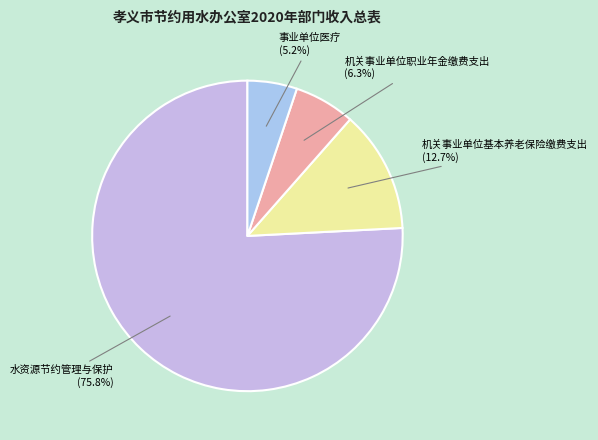

What percentage is the 机关事业单位职业年金缴费支出 slice, to the nearest percent?

6%